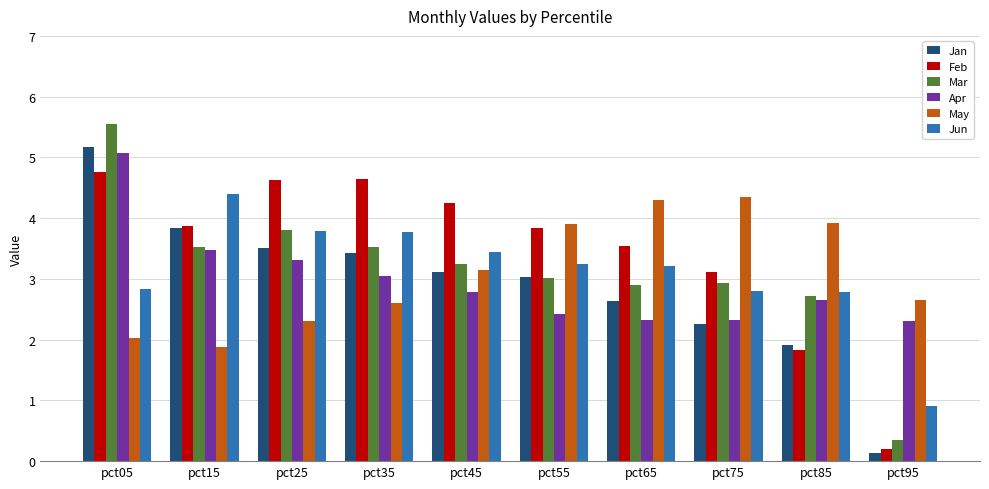

What is the highest value of the May series?

4.4